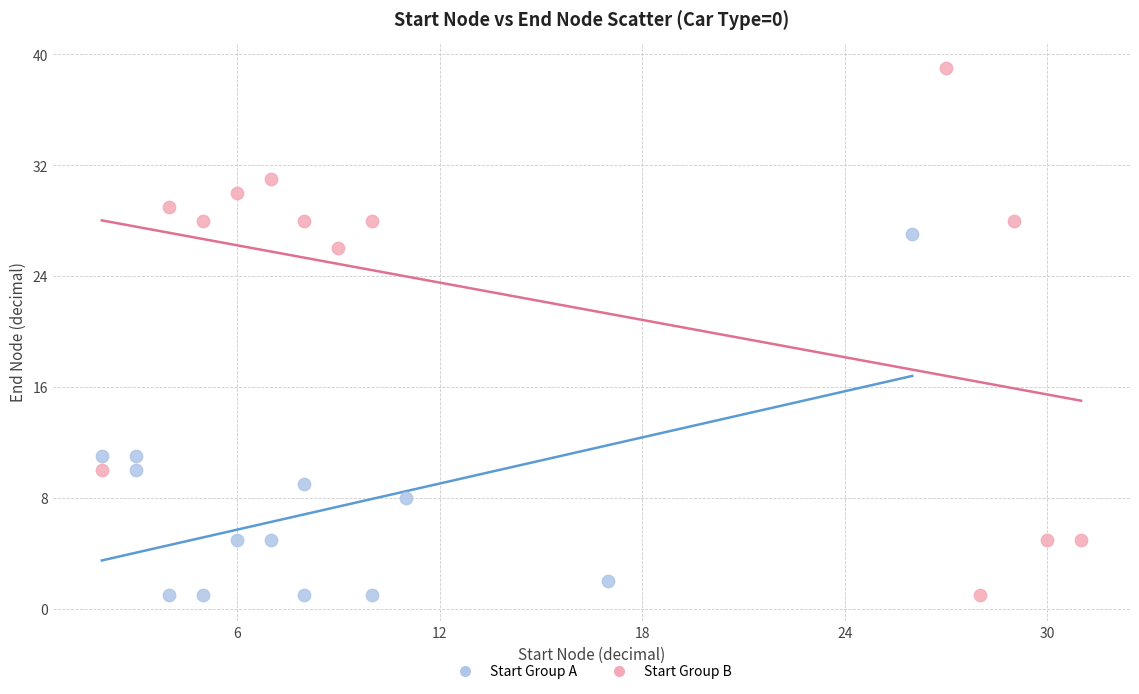

Which series reaches the maximum Y coordinate?

Start Group B